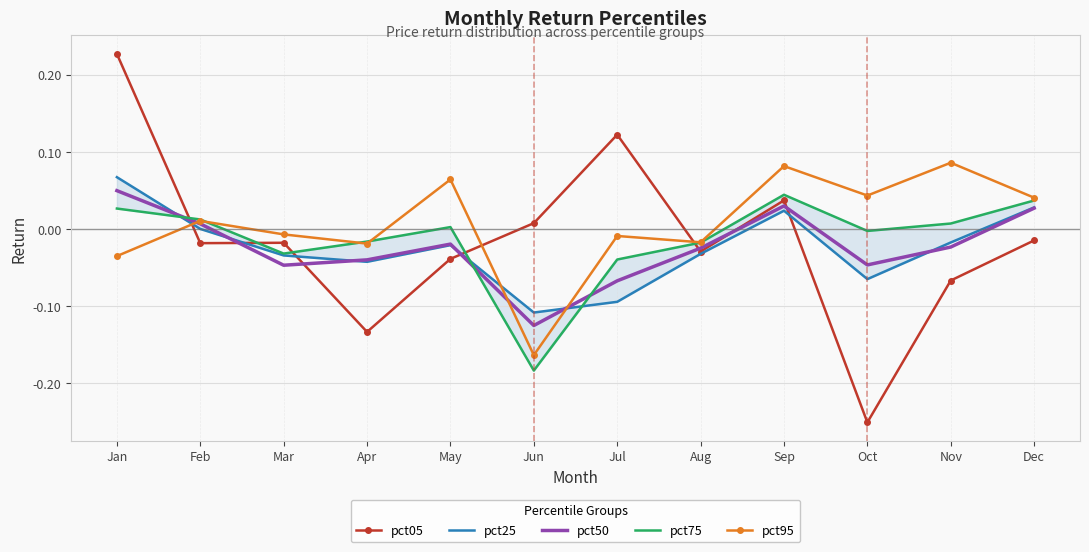

What is the difference between the second highest and second lowest values in the pct25 series?

0.1